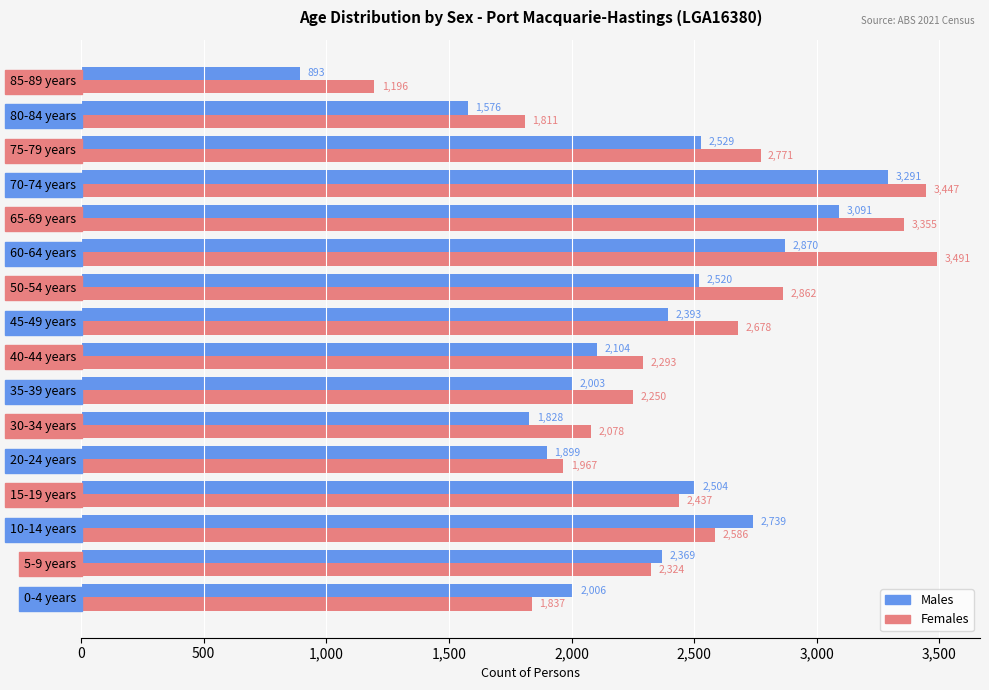

Where is Males nearest to the value 2092?

40-44 years